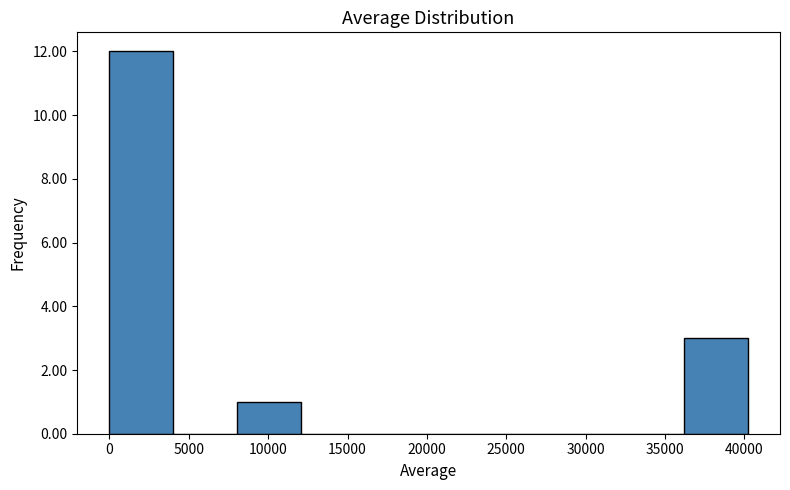

Reading left to right, list every bar in this chart as the range it spans on the x-axis followed by its height. Neither the bar edges nor the heights are printed on the chart, so give them approximately, as read against the axes.

0 to 4000: 12
4000 to 8000: 0
8000 to 12000: 1
12000 to 16000: 0
16000 to 20000: 0
20000 to 24000: 0
24000 to 28000: 0
28000 to 32000: 0
32000 to 36000: 0
36000 to 40000: 3